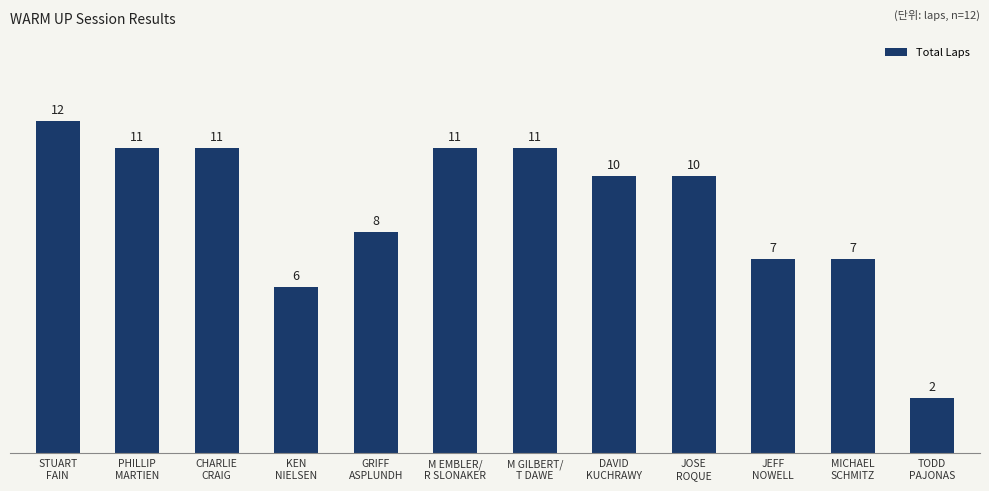

Reading left to right, what are all the values shown in this chart?

STUART
FAIN=12	PHILLIP
MARTIEN=11	CHARLIE
CRAIG=11	KEN
NIELSEN=6	GRIFF
ASPLUNDH=8	M EMBLER/
R SLONAKER=11	M GILBERT/
T DAWE=11	DAVID
KUCHRAWY=10	JOSE
ROQUE=10	JEFF
NOWELL=7	MICHAEL
SCHMITZ=7	TODD
PAJONAS=2